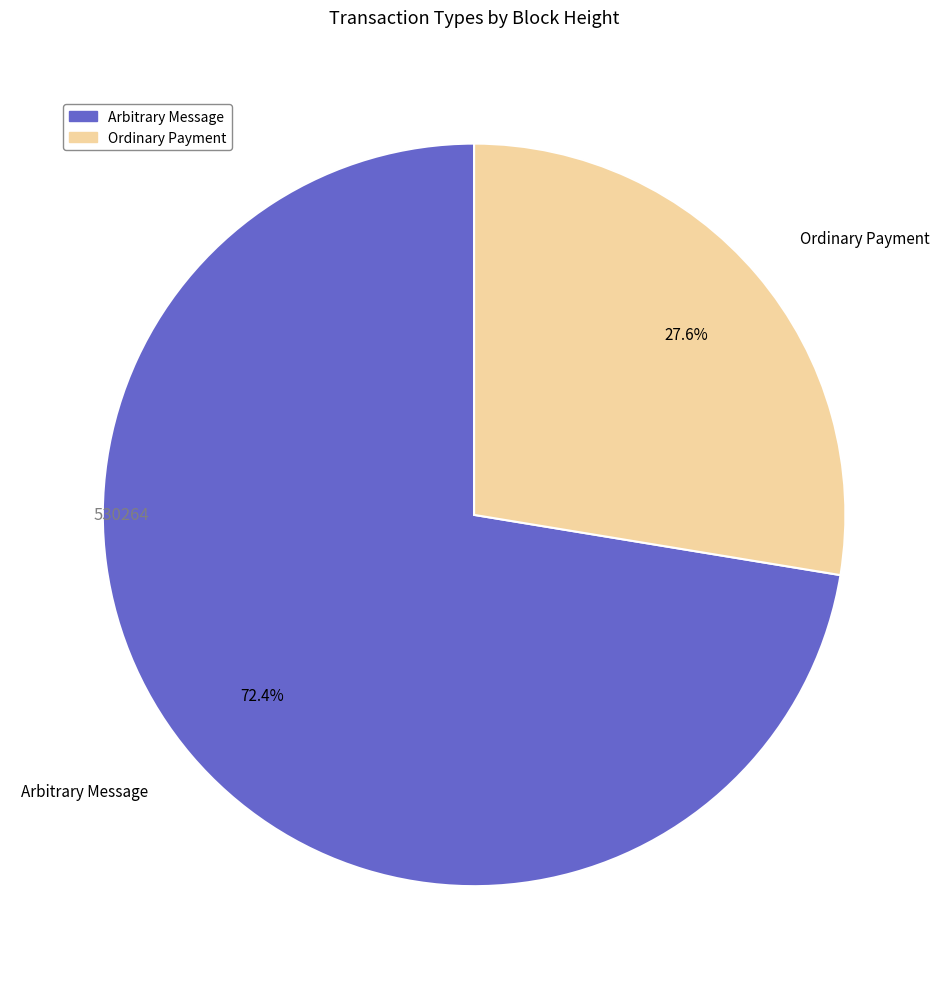

Rank the categories by value from lowest to highest.

Ordinary Payment, Arbitrary Message